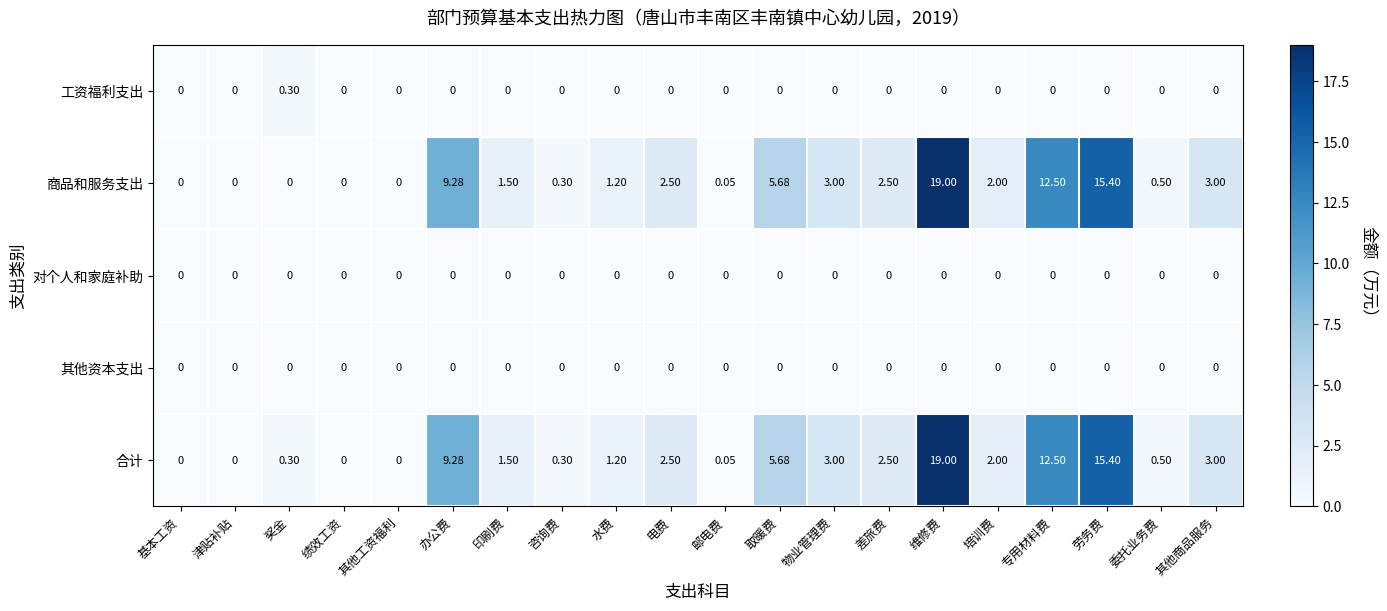

At which category does the chart reach its peak across all series?

维修费